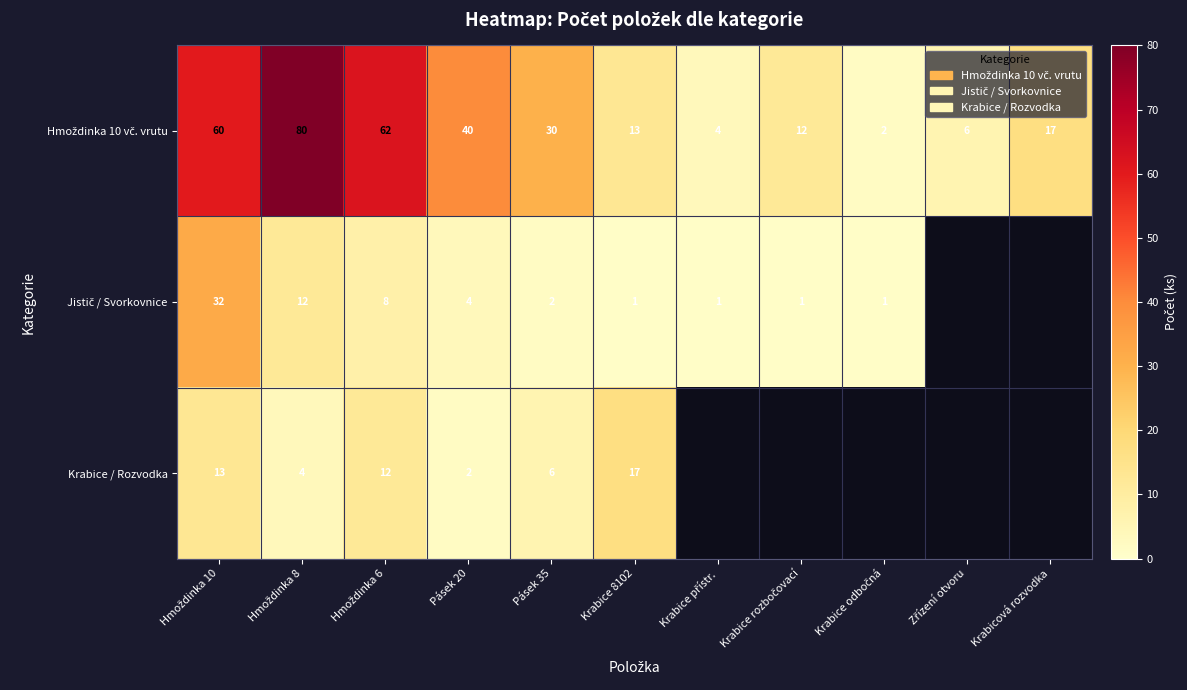

How many values in the Hmoždinka 10 vč. vrutu series exceed 17?

5